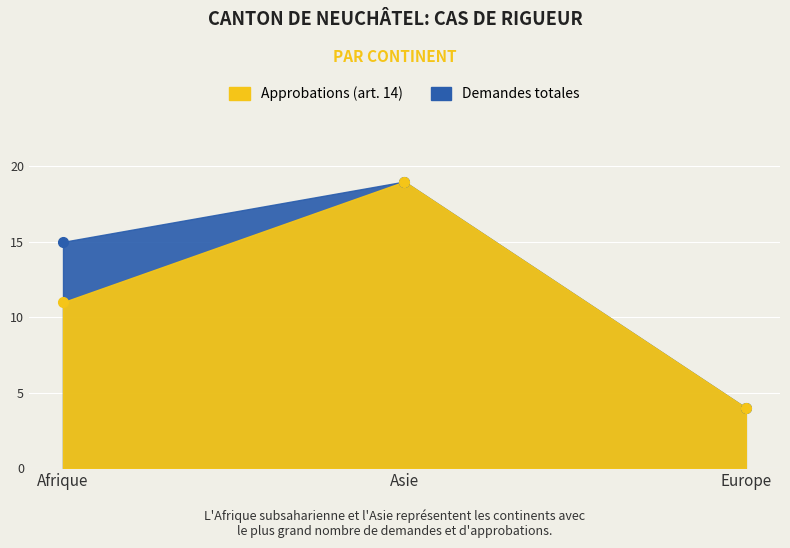

Reading left to right, extract all data points from this chart.

Approbations (art. 14): Afrique=11	Asie=19	Europe=4
Demandes totales: Afrique=15	Asie=19	Europe=4